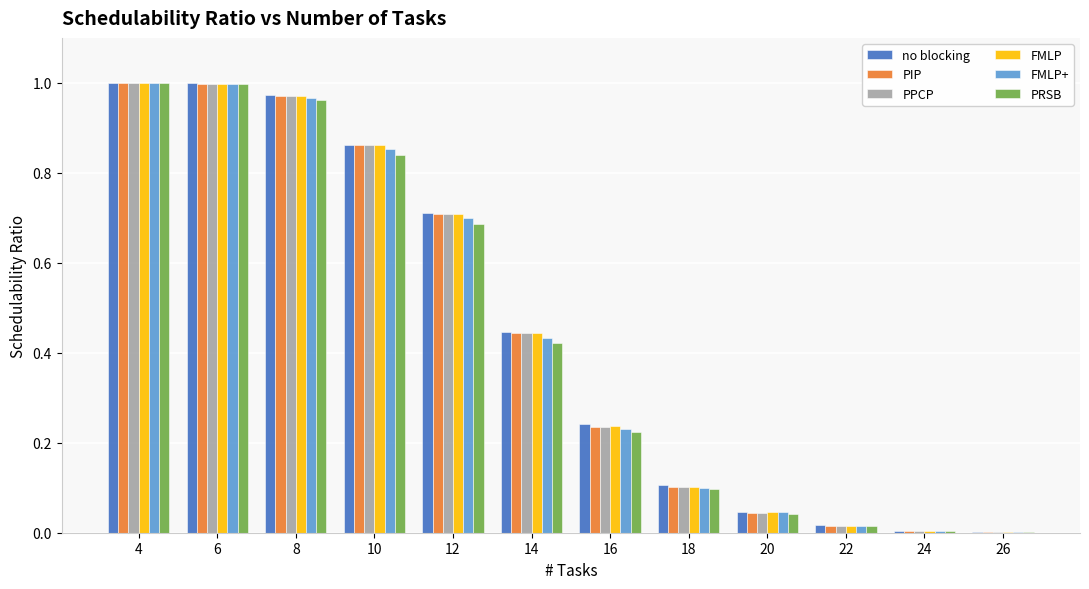

Are the bars grouped side by side (vs. stacked)?

Yes